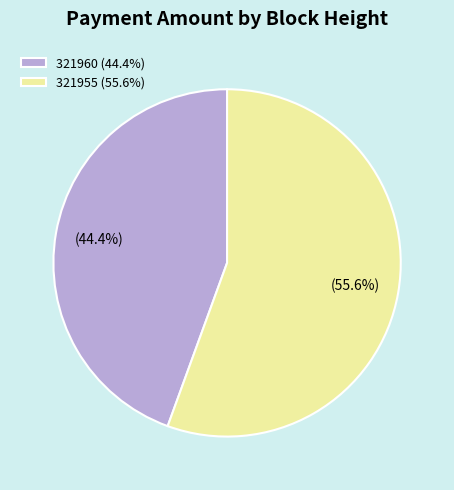

Rank the categories by value from highest to lowest.

321955, 321960